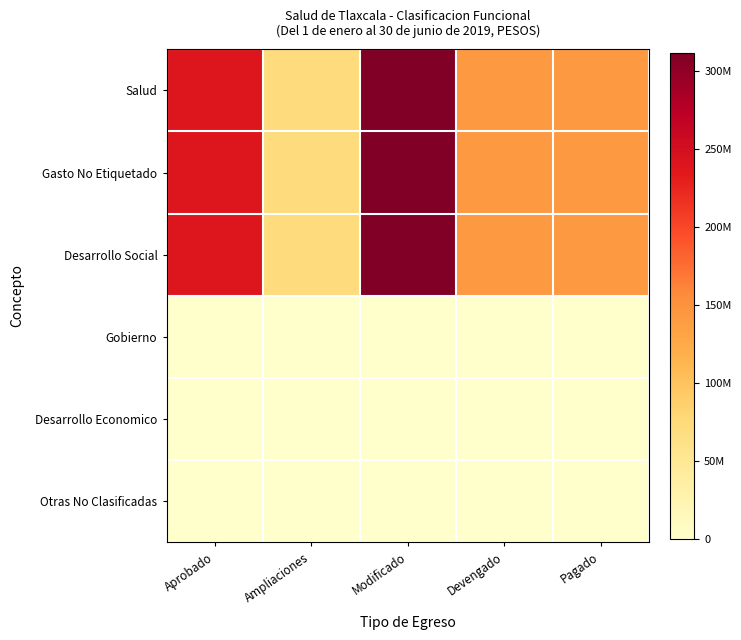

Reading left to right, transcribe all the data shown in this chart.

Salud: Aprobado=239437000	Ampliaciones=72245389	Modificado=311682389	Devengado=143245051	Pagado=142553773
Gasto No Etiquetado: Aprobado=239437000	Ampliaciones=72245389	Modificado=311682389	Devengado=143245051	Pagado=142553773
Desarrollo Social: Aprobado=239437000	Ampliaciones=72245389	Modificado=311682389	Devengado=143245051	Pagado=142553773
Gobierno: Aprobado=0	Ampliaciones=0	Modificado=0	Devengado=0	Pagado=0
Desarrollo Economico: Aprobado=0	Ampliaciones=0	Modificado=0	Devengado=0	Pagado=0
Otras No Clasificadas: Aprobado=0	Ampliaciones=0	Modificado=0	Devengado=0	Pagado=0